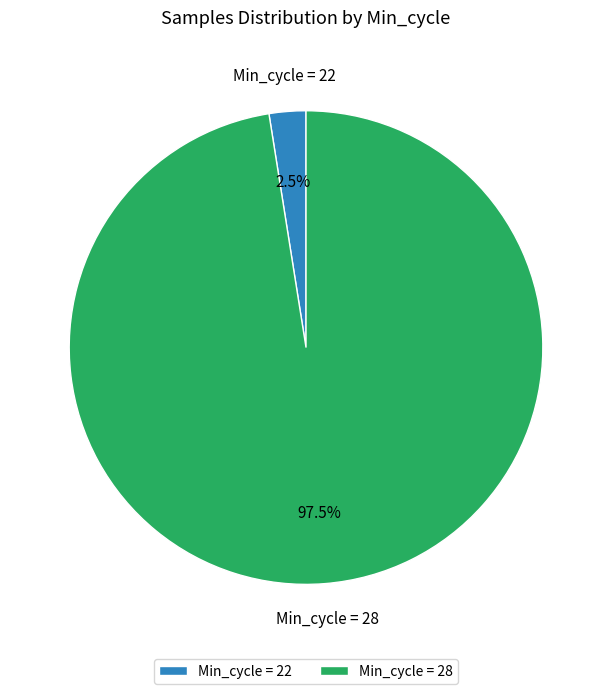

Do Min_cycle = 28 and Min_cycle = 22 together represent more than half of the pie?

Yes